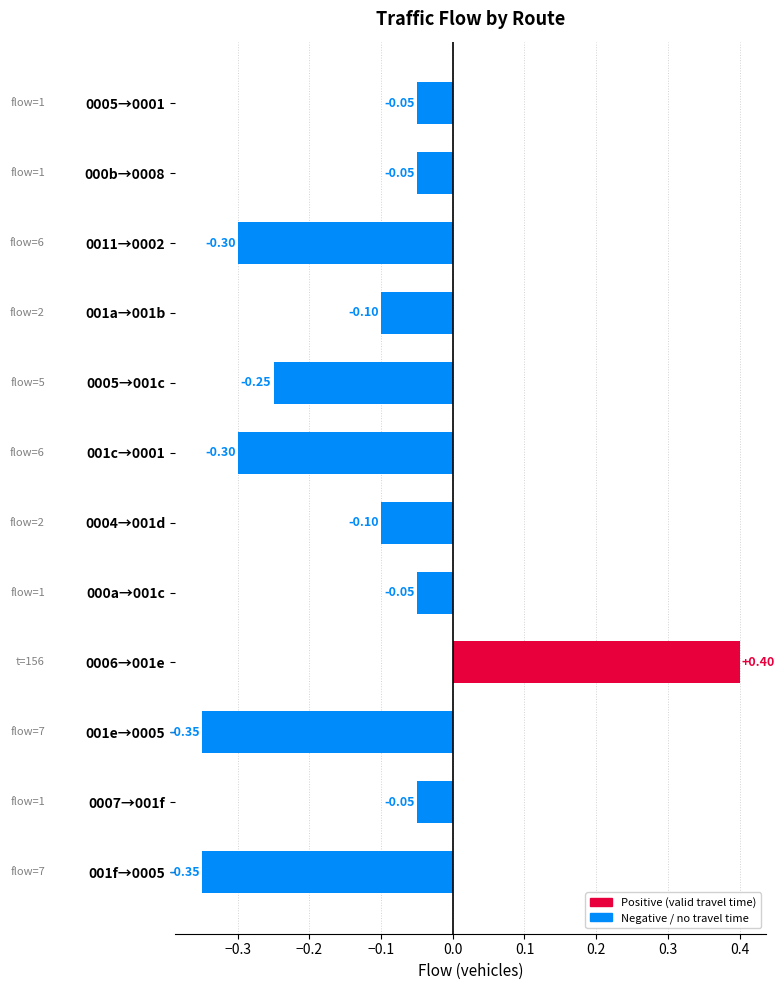

What is the change in value from 0006→001e to 001c→0001?

-0.7